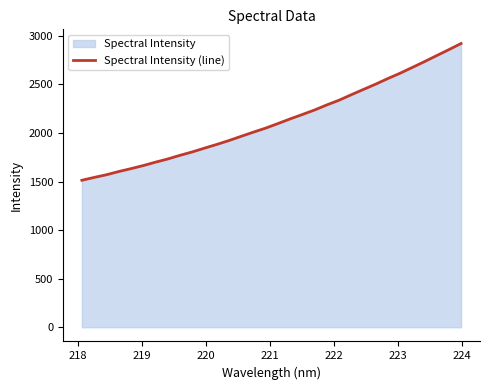

How many data points are less than 2096?

16